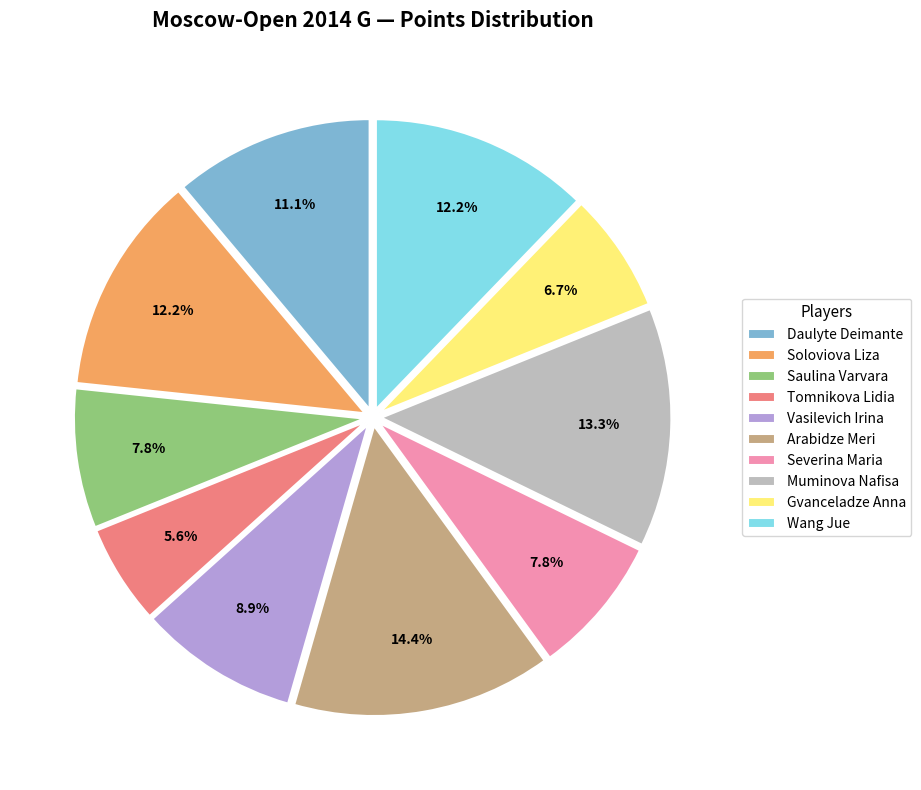

Count the number of slices in the pie.

10